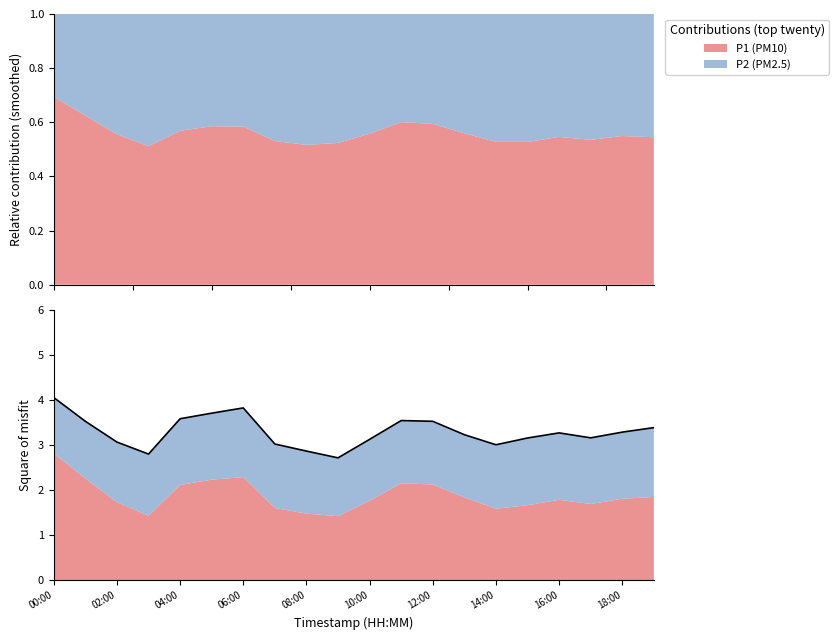

How many points are higher than both their immediate neighbors (excluding endpoints)?

3